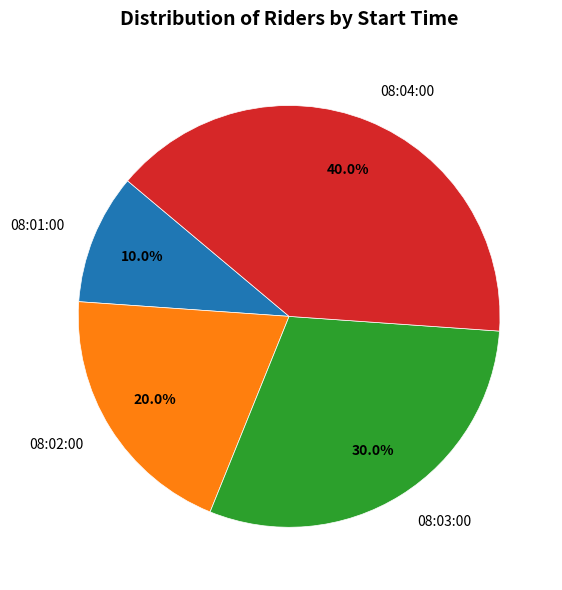

Do 08:02:00 and 08:01:00 together represent more than half of the pie?

No